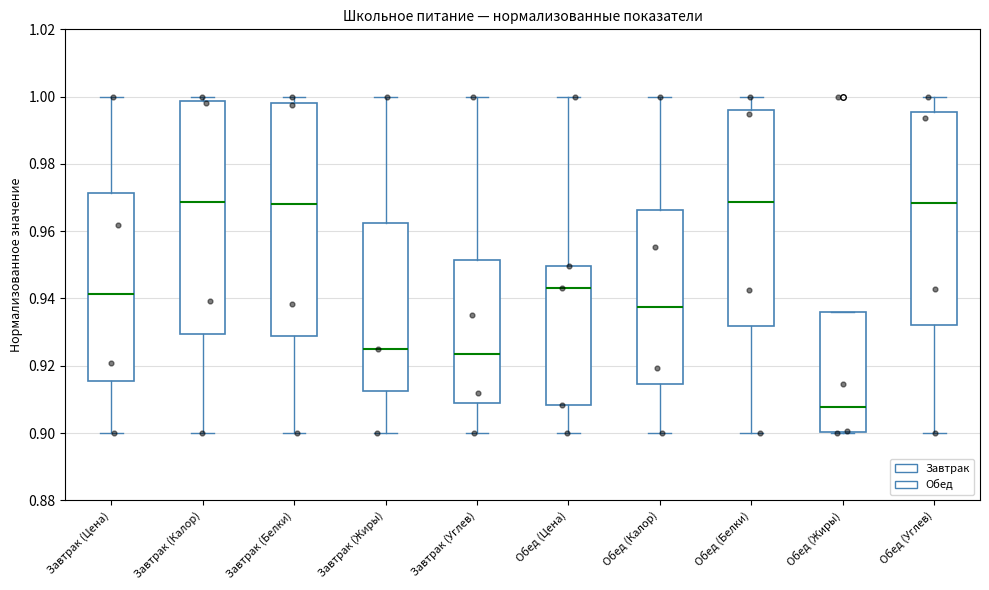

Reading left to right, read every box against the y-axis: the position of its median line, the range the box covers, and the ends of its whiskers. The values are not printed on the chart, so give them approximately, as read against the axis.

Завтрак (Цена): median 0.942, box 0.916 to 0.972, whiskers 0.900 to 1.000
Завтрак (Калор): median 0.968, box 0.930 to 0.998, whiskers 0.900 to 1.000
Завтрак (Белки): median 0.968, box 0.928 to 0.998, whiskers 0.900 to 1.000
Завтрак (Жиры): median 0.926, box 0.912 to 0.962, whiskers 0.900 to 1.000
Завтрак (Углев): median 0.924, box 0.908 to 0.952, whiskers 0.900 to 1.000
Обед (Цена): median 0.944, box 0.908 to 0.950, whiskers 0.900 to 1.000
Обед (Калор): median 0.938, box 0.914 to 0.966, whiskers 0.900 to 1.000
Обед (Белки): median 0.968, box 0.932 to 0.996, whiskers 0.900 to 1.000
Обед (Жиры): median 0.908, box 0.900 to 0.936, whiskers 0.900 to 0.936
Обед (Углев): median 0.968, box 0.932 to 0.996, whiskers 0.900 to 1.000